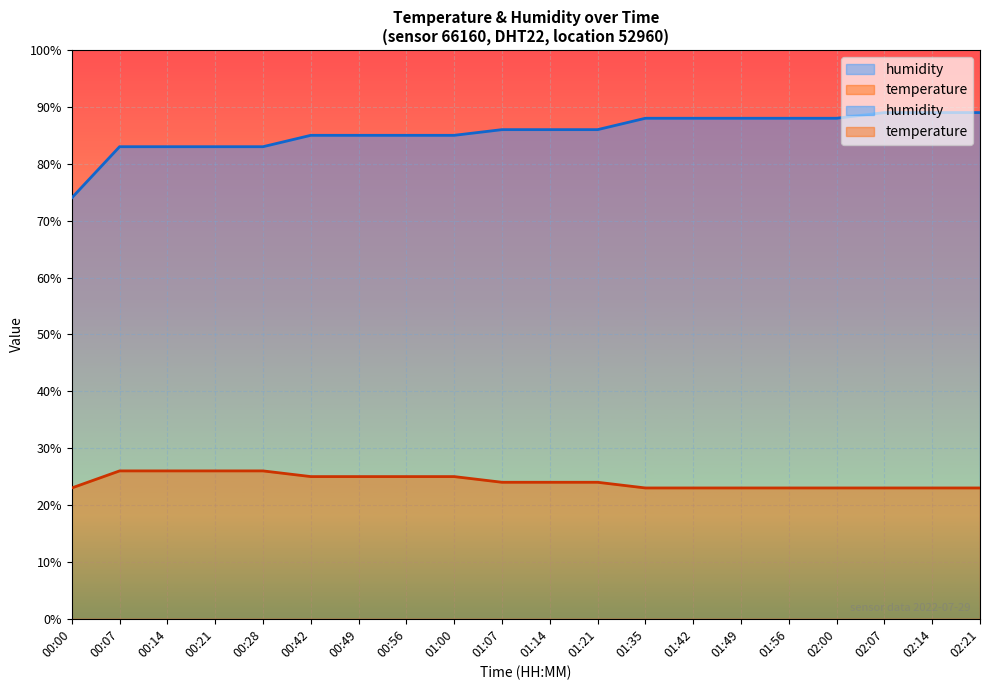

True or false: temperature has more than 0 points higher than both neighbors.

False